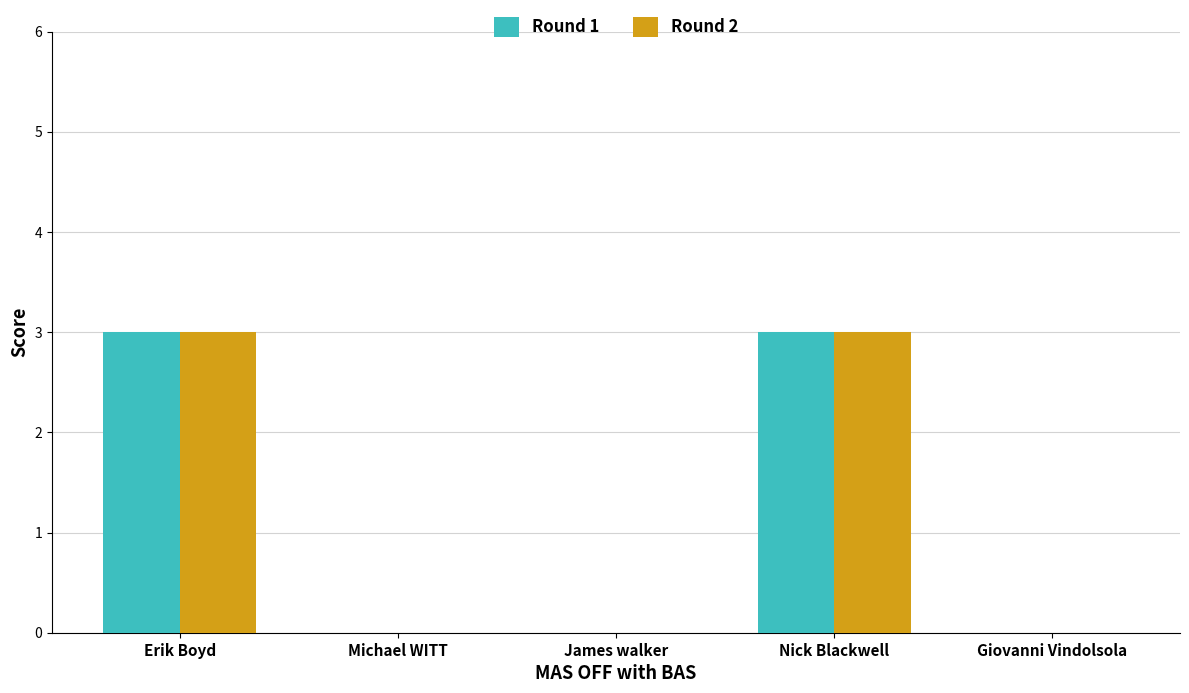

What is the total value across all series at Erik Boyd?

6